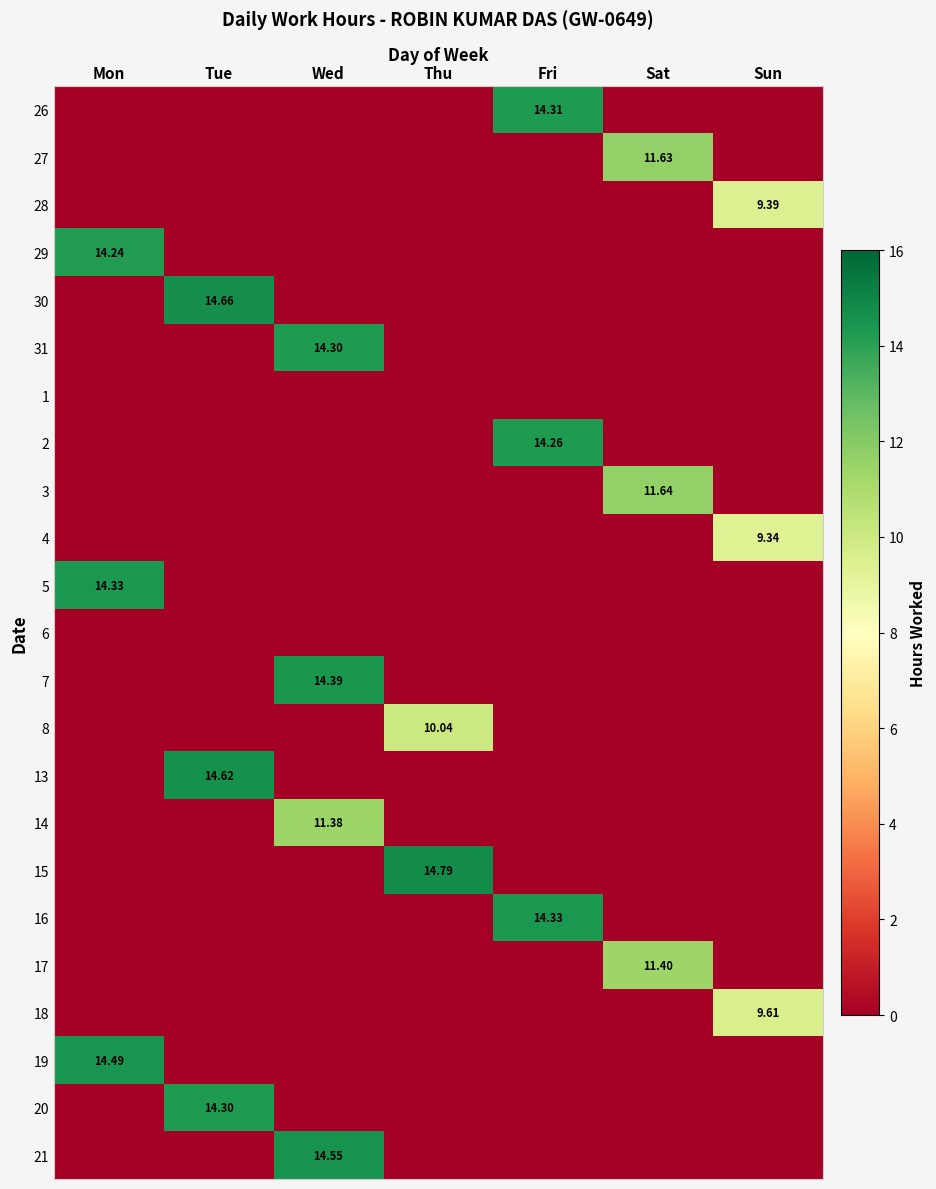

How many values in the 3 series exceed 0?

1